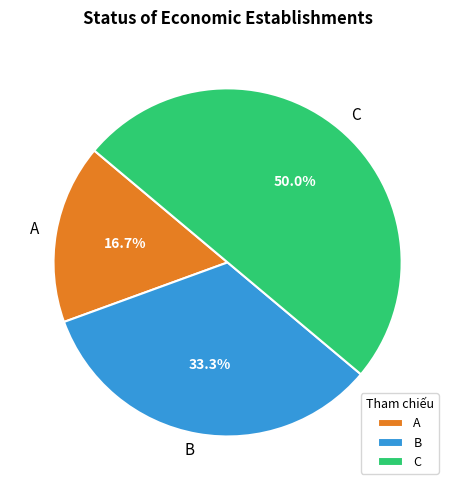

Rank the categories by value from lowest to highest.

A, B, C